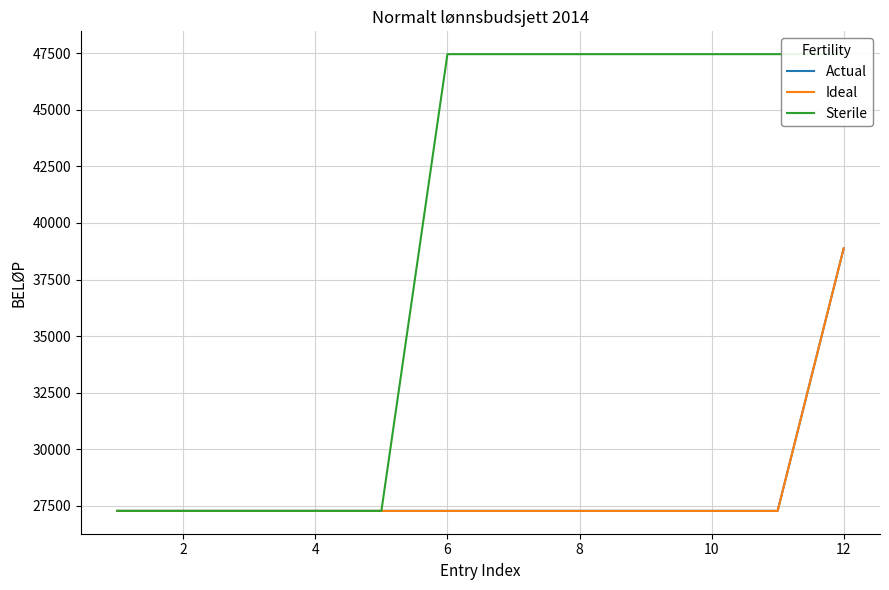

Which series changed the most between 10 and 8?

Actual